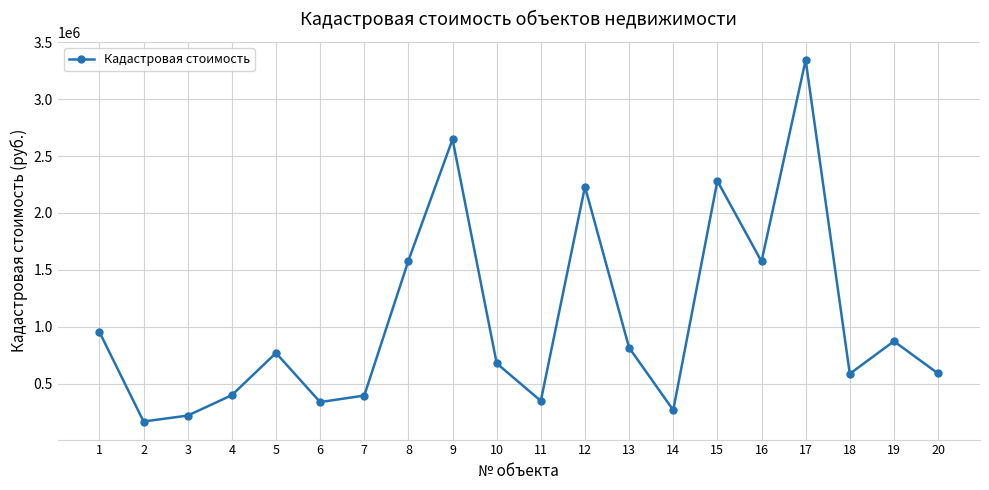

What is the difference between the maximum and second lowest values?

3122616.1